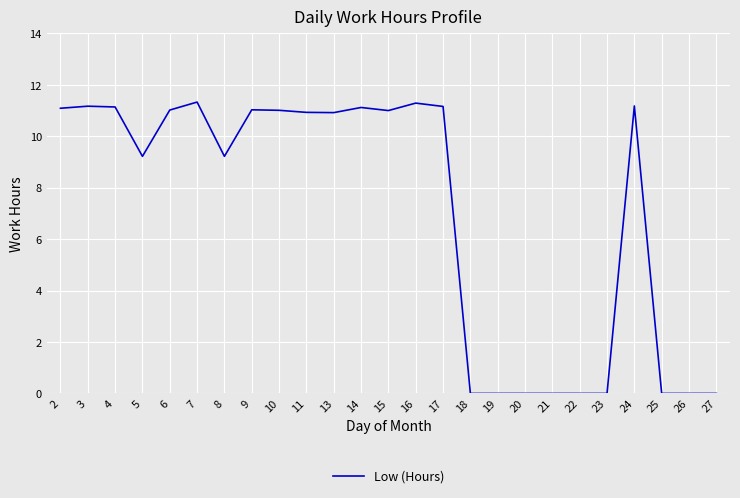

What is the sum of all values?

173.8